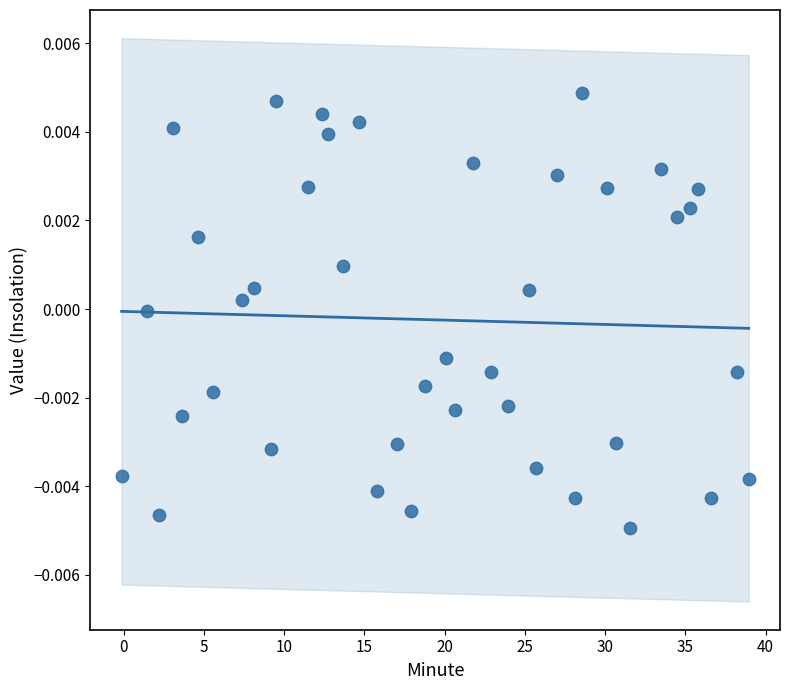

What is the range of X values (max minus min)?

39.1